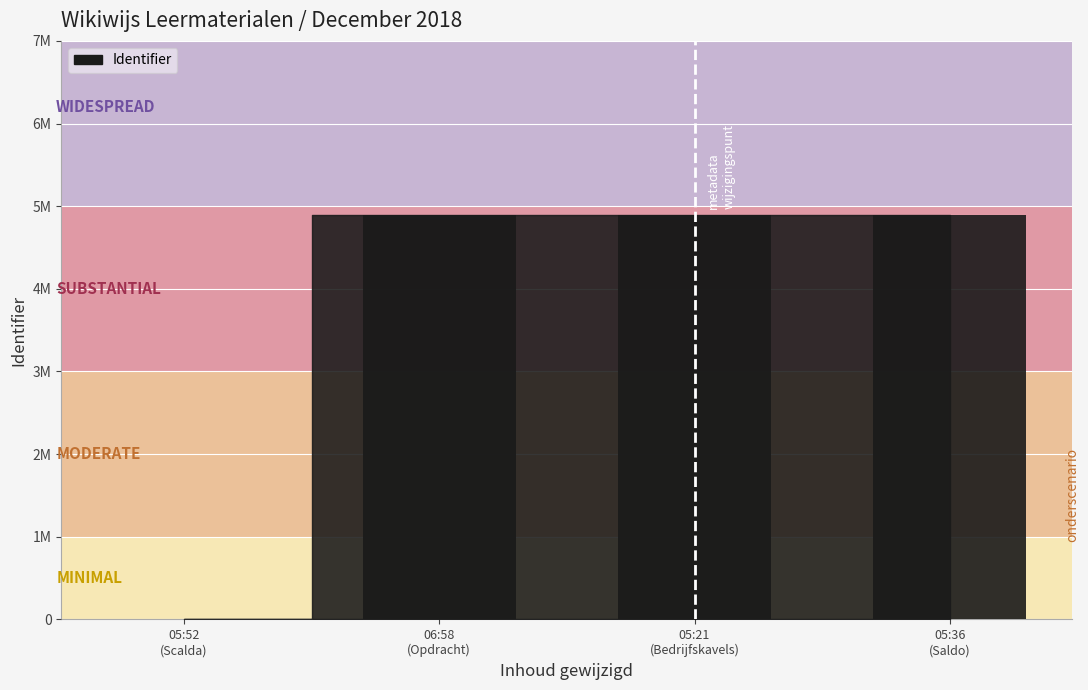

Rank the categories by value from lowest to highest.

05:52 (Scalda), 05:21 (Bedrijfskavels), 05:36 (Saldo), 06:58 (Opdracht)